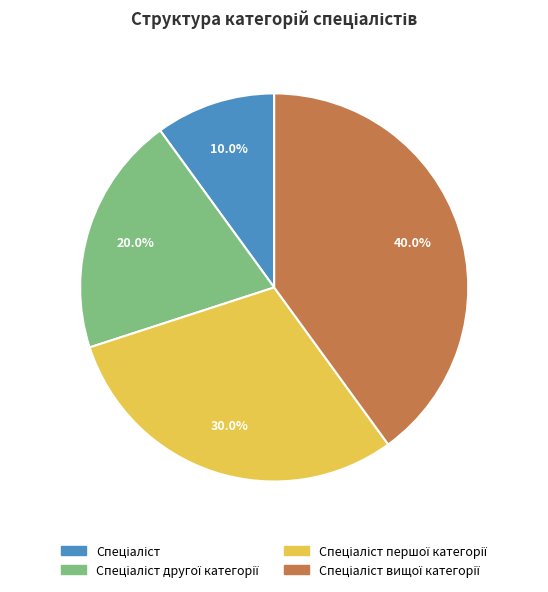

Does any single category account for the majority?

No